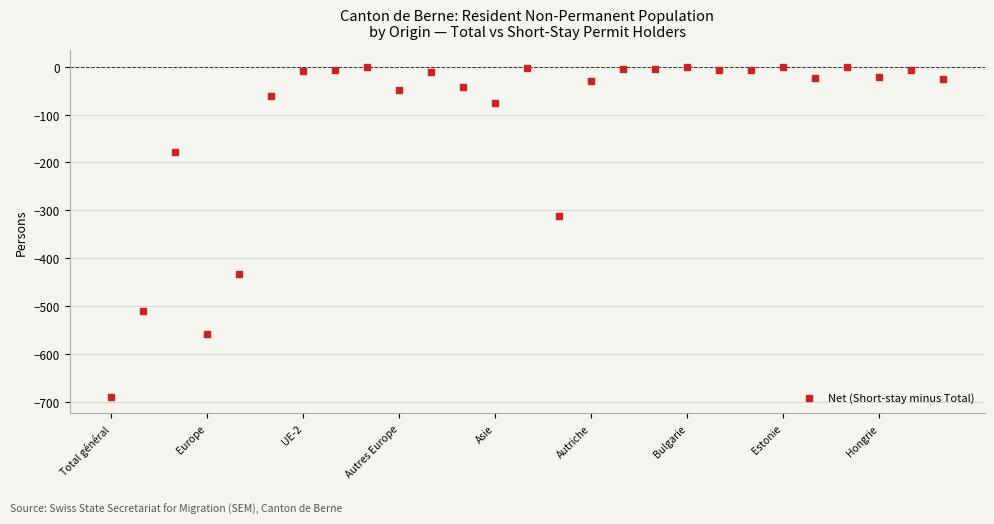

What Y value in the scatter plot is closest to -344?

-311